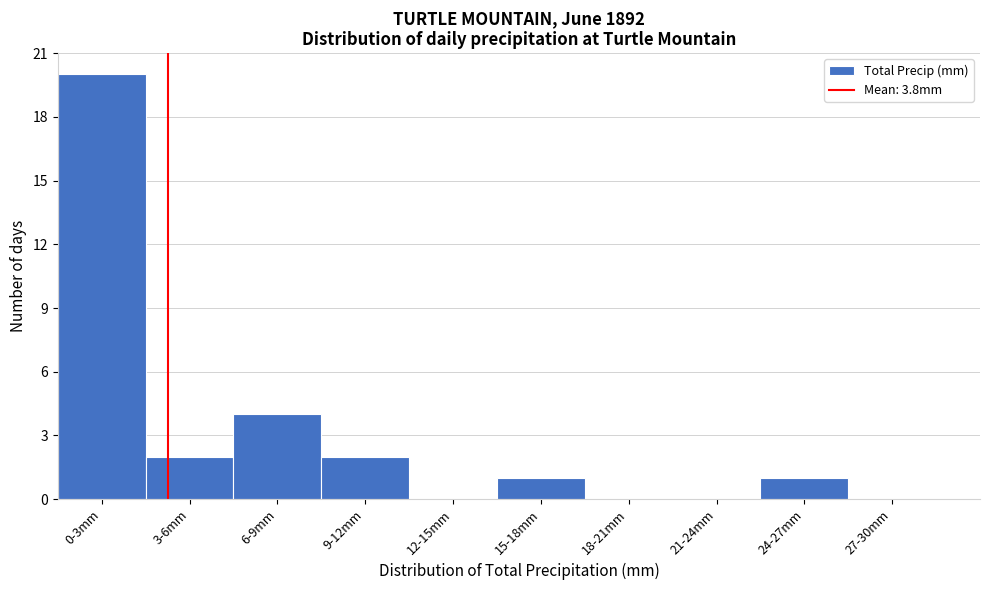

Reading left to right, transcribe all the data shown in this chart.

0-3mm=20	3-6mm=2	6-9mm=4	9-12mm=2	12-15mm=0	15-18mm=1	18-21mm=0	21-24mm=0	24-27mm=1	27-30mm=0